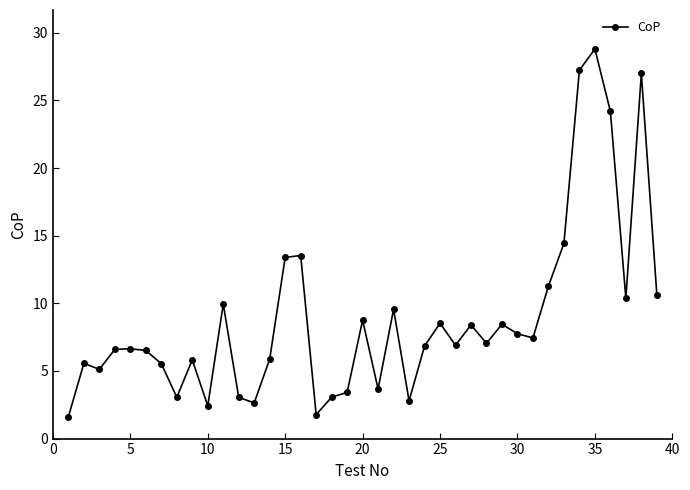

True or false: there are more than 1 points higher than both neighbors.

True